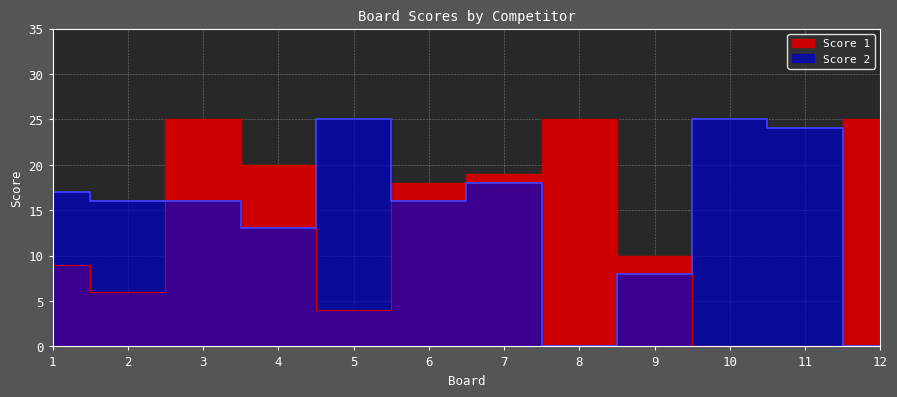

What is the value of the Score 1 point at the 3rd from the left?

25